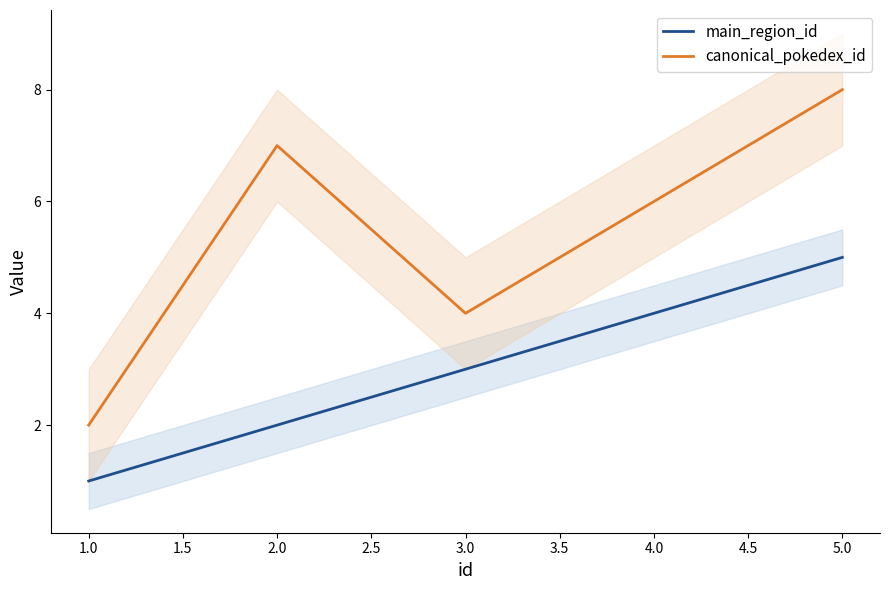

Rank the categories by canonical_pokedex_id value from highest to lowest.

5.0, 2.0, 4.0, 3.0, 1.0